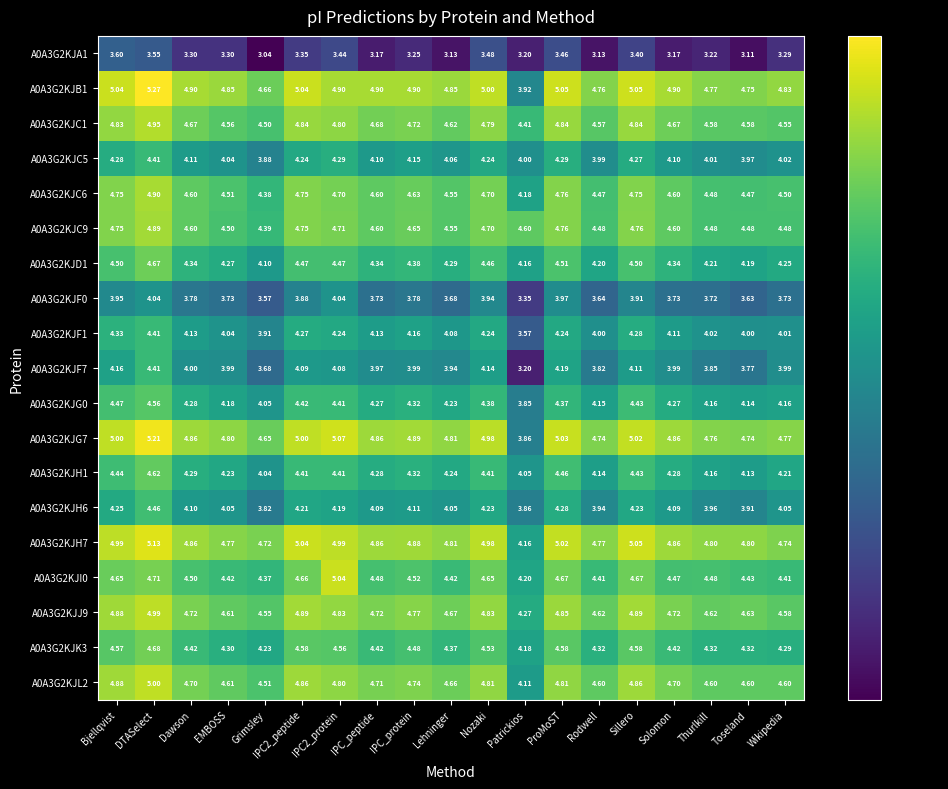

Which series has the largest total across all categories?

A0A3G2KJB1